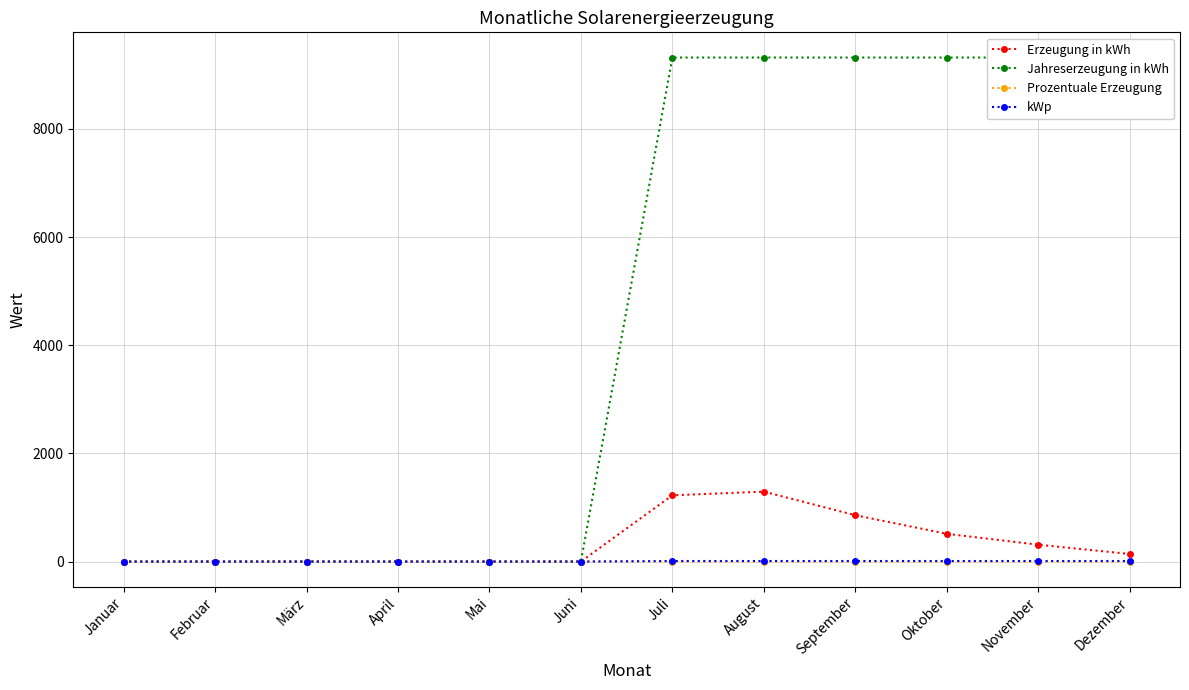

Between Dezember and Juli, which is larger?

Juli